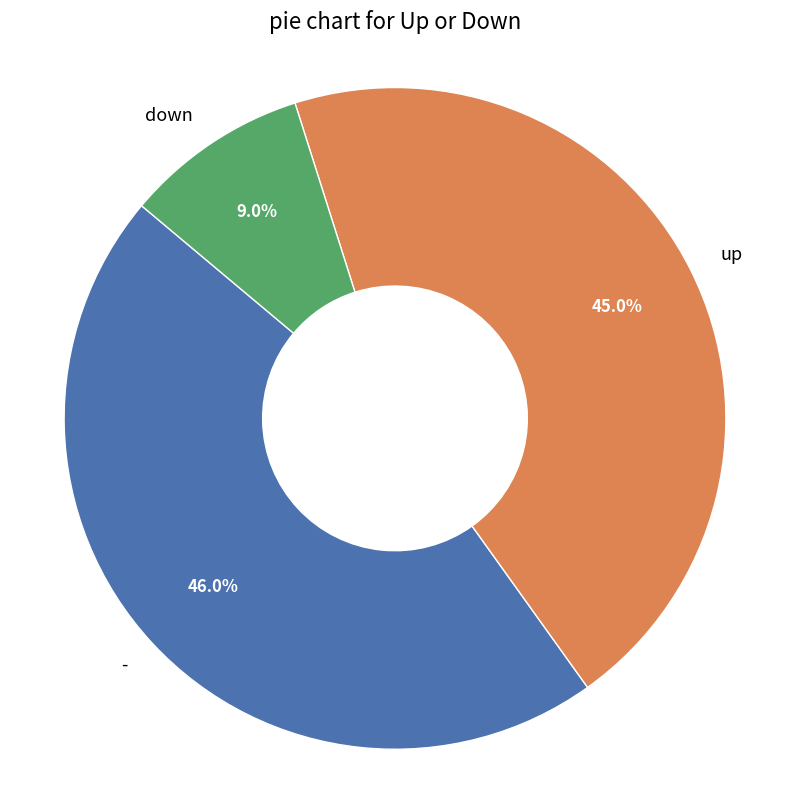

How many segments does this pie chart have?

3